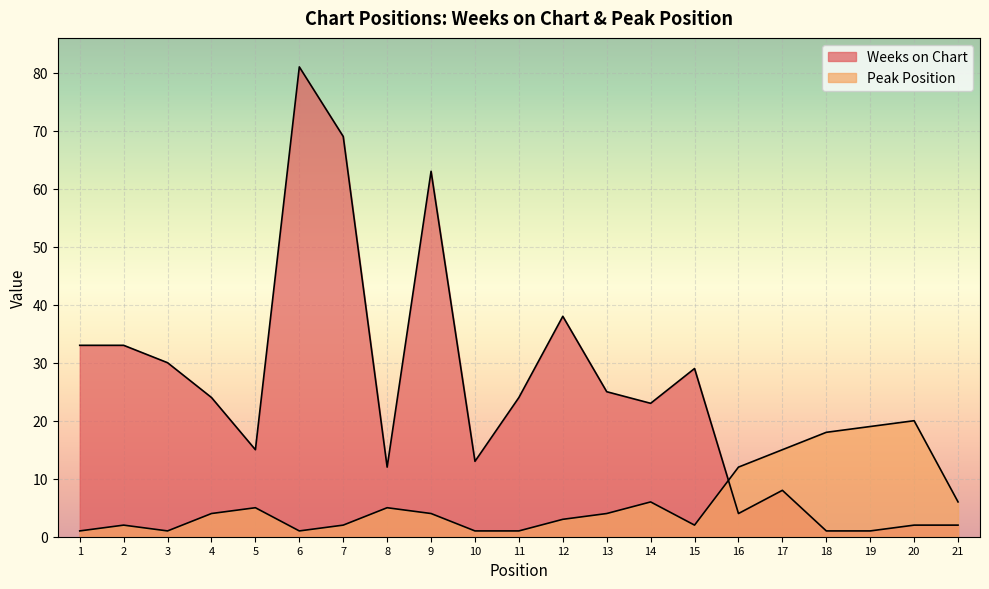

What is the difference between the highest and lowest values at 8?

7